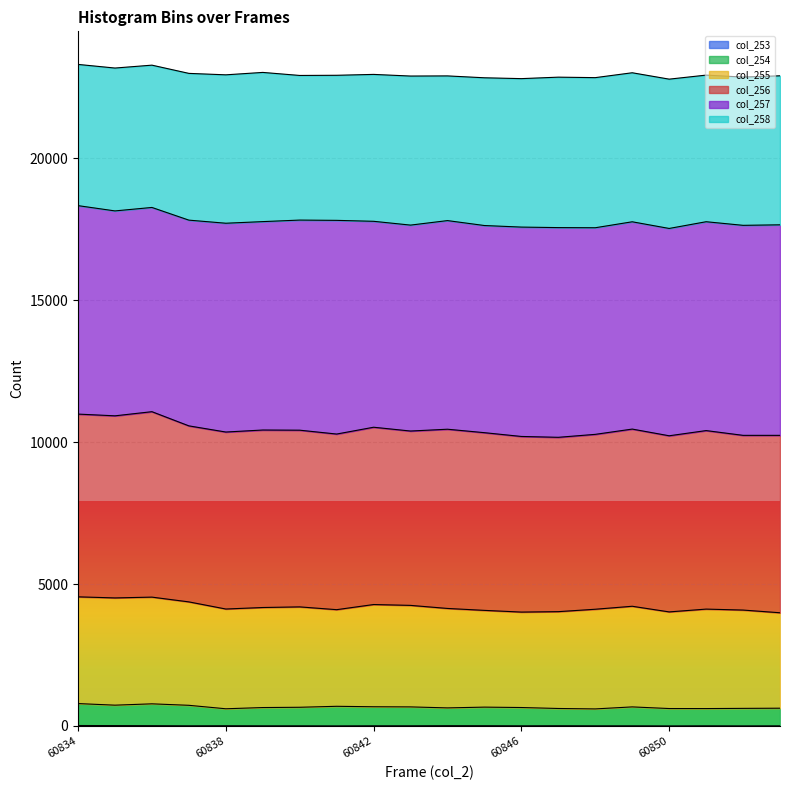

True or false: col_253 and col_254 intersect in this chart.

False